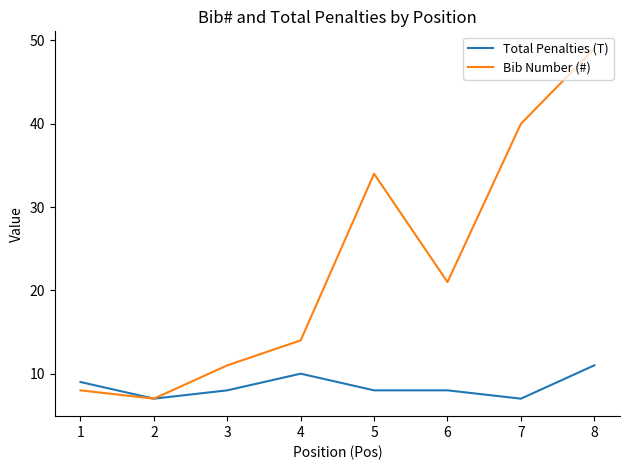

Where is the first local maximum for Bib Number (#)?

5